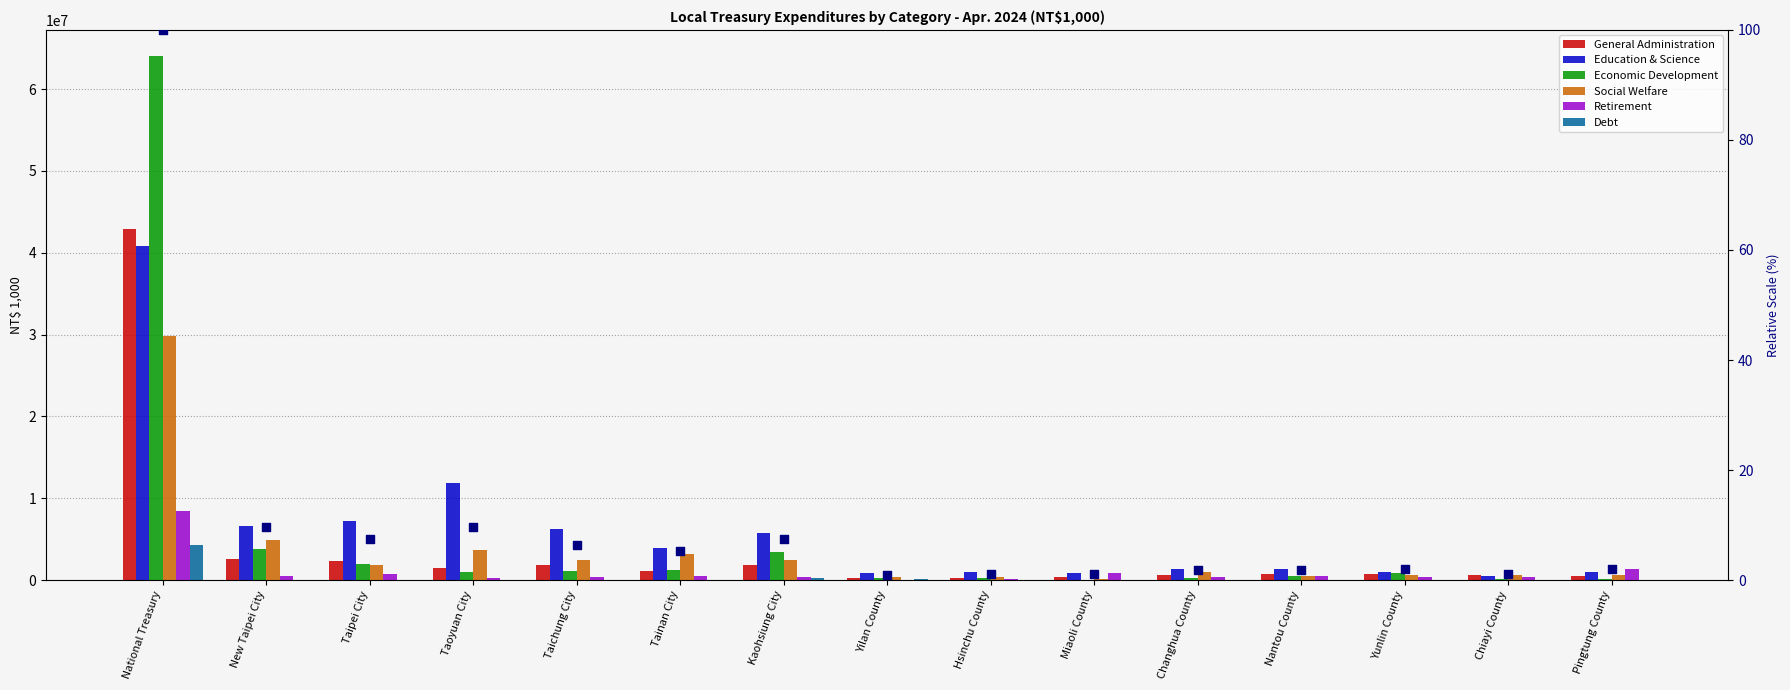

What are all the series names shown in the legend?

General Administration, Education & Science, Economic Development, Social Welfare, Retirement, Debt